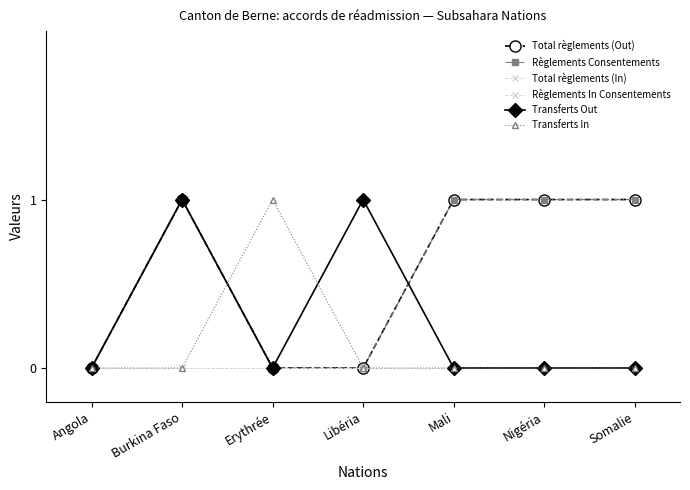

Between Nigéria and Angola, which is larger?

Nigéria